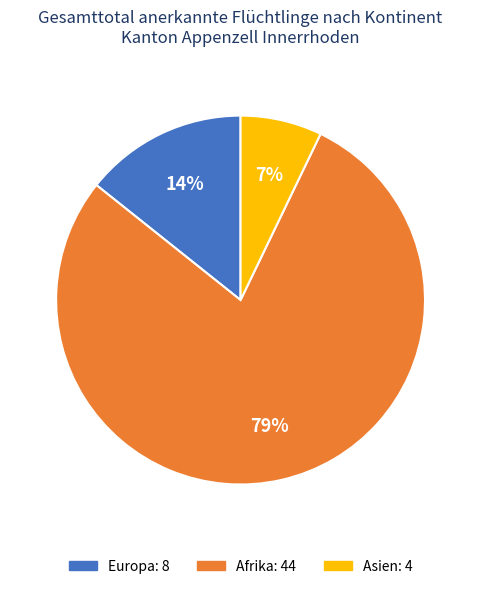

Rank the categories by value from highest to lowest.

Afrika: 44, Europa: 8, Asien: 4